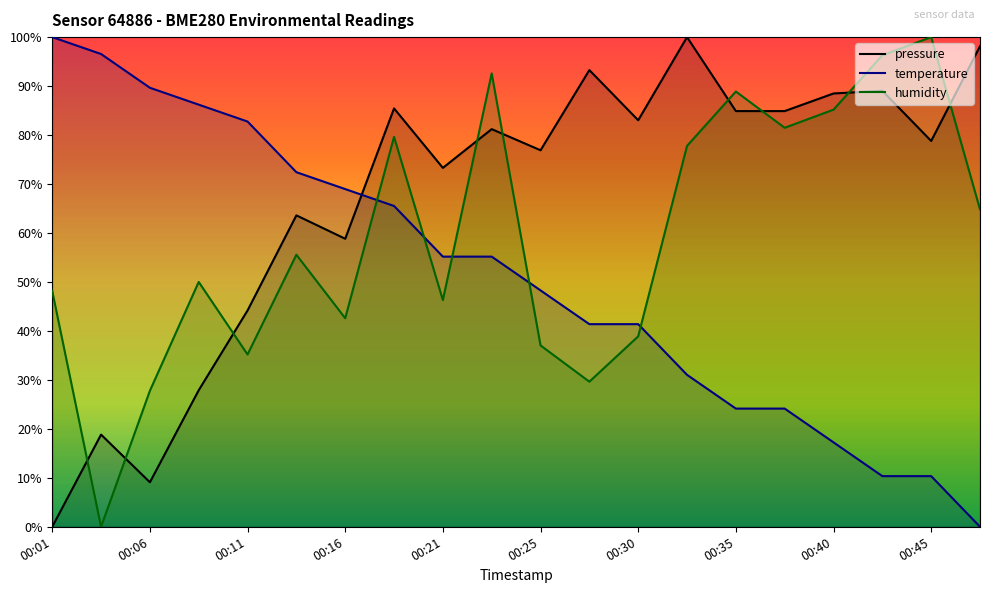

Which category has the lowest value across all series?

00:01